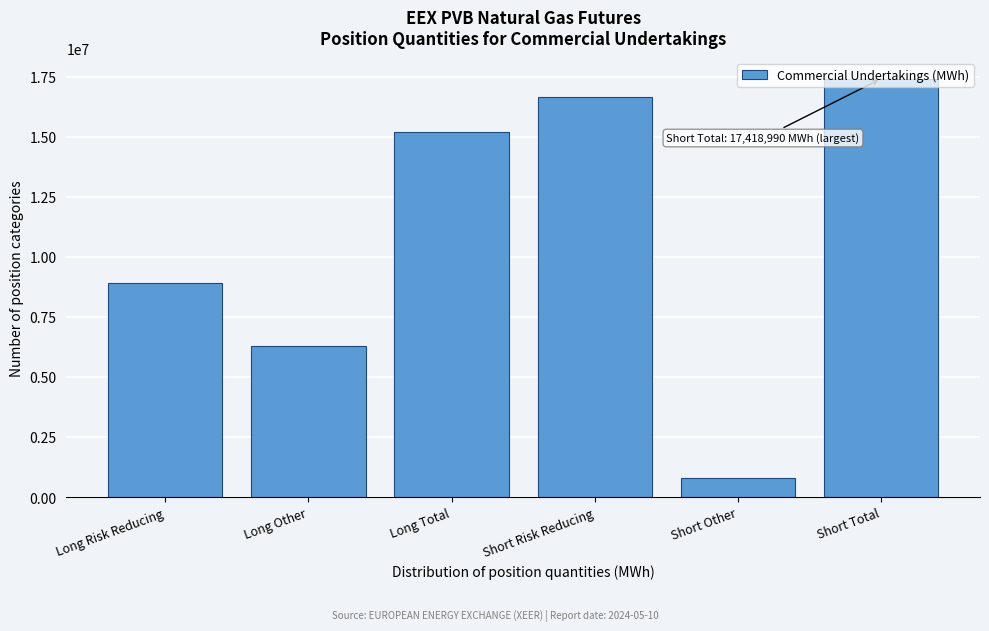

What is the label of the 4th bar from the right?

Long Total